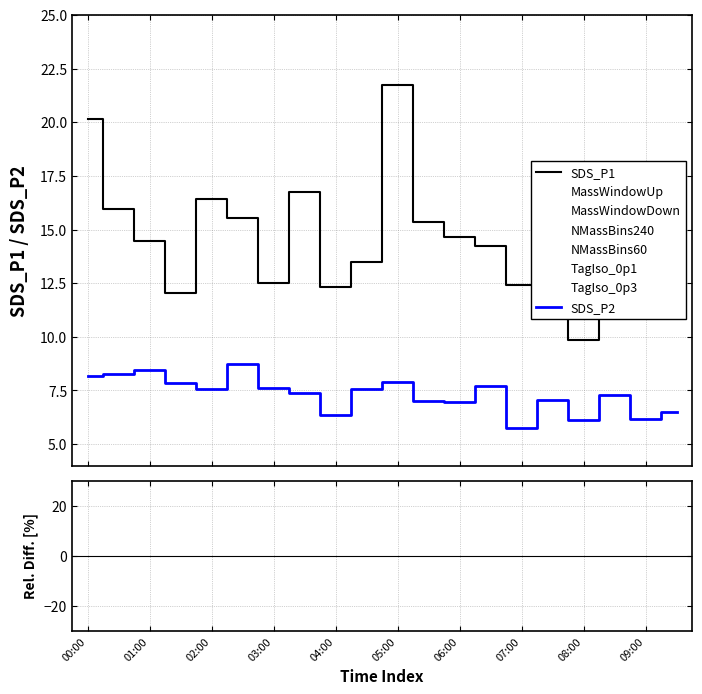

What is the difference between the SDS_P2 values at 05:00 and 04:30?

0.3